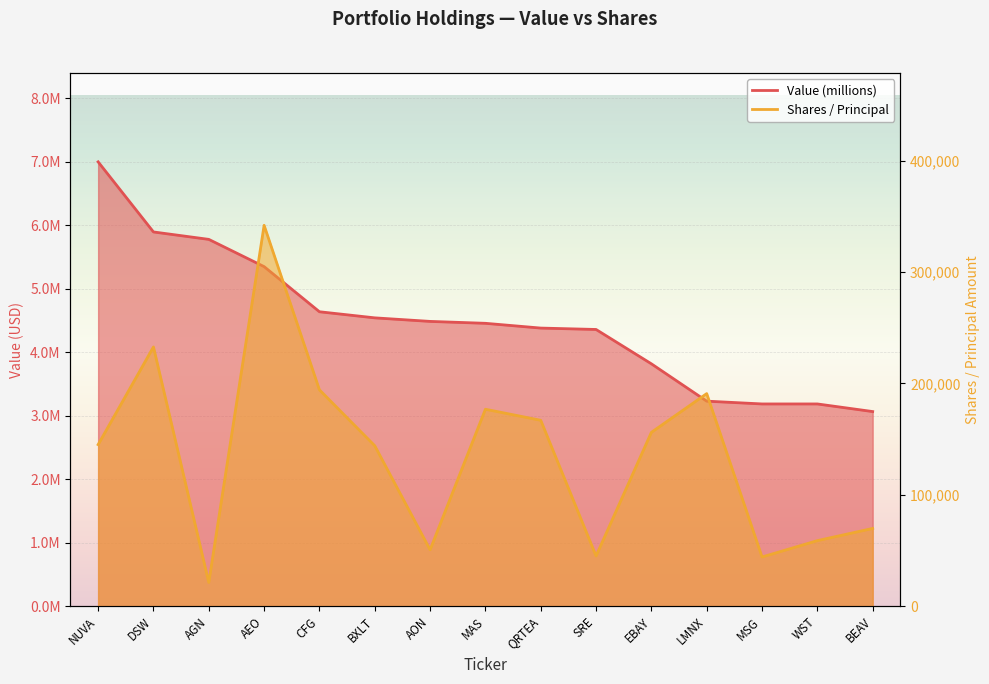

Which series has the largest range (max minus min)?

Value (millions)